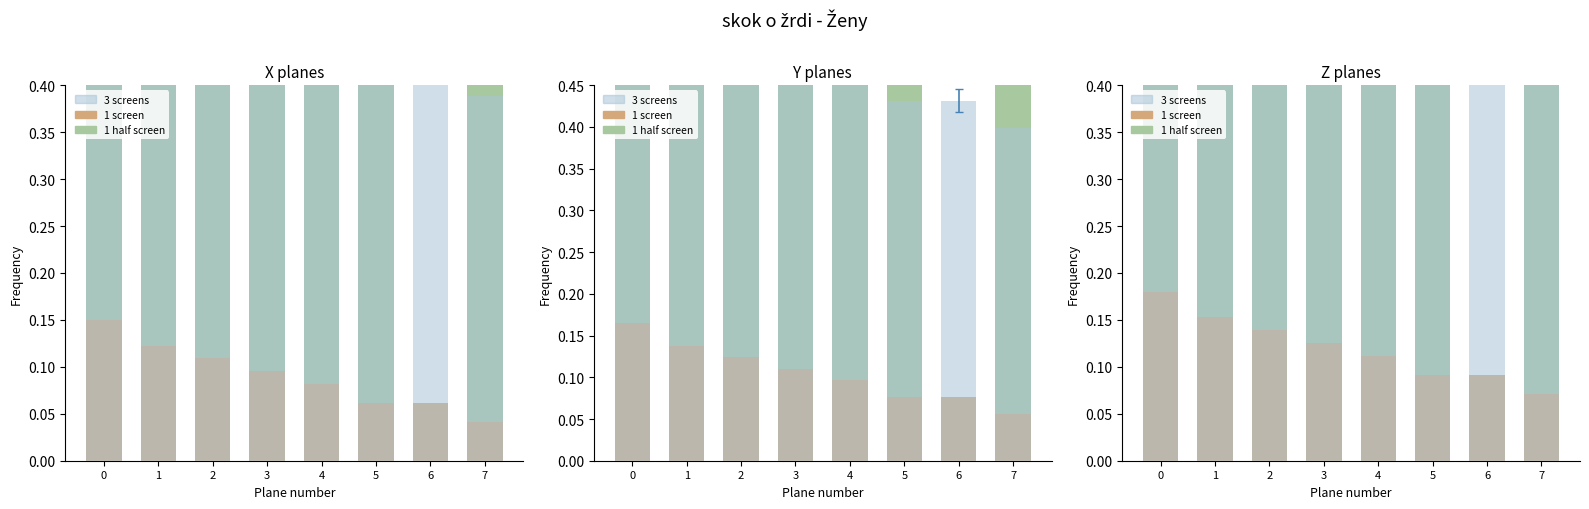

What is the difference between the highest and lowest values at 1?

0.9